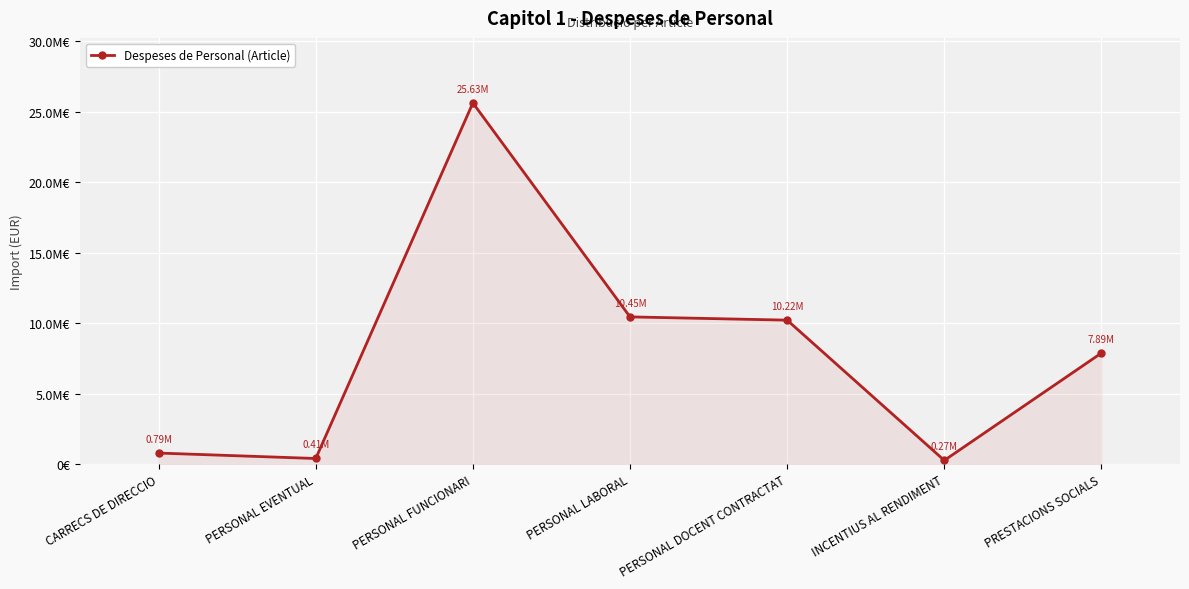

Where does the data first go above 7887451?

PERSONAL FUNCIONARI